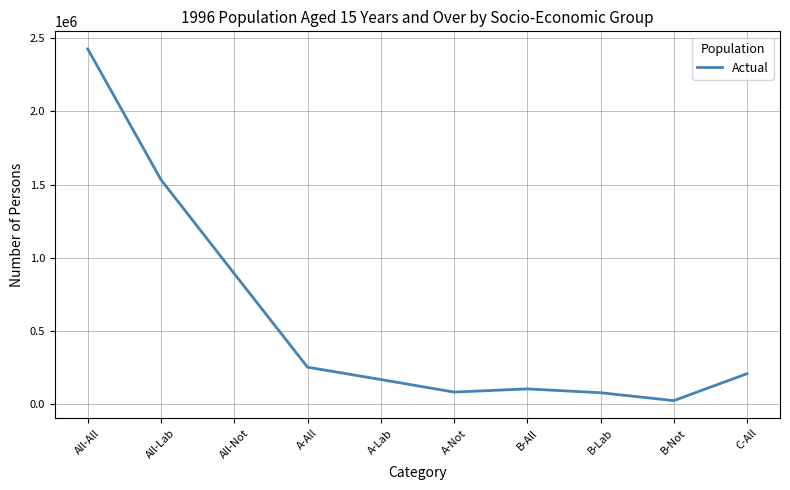

How many interior local valleys (lower than both neighbors) does the data have?

2